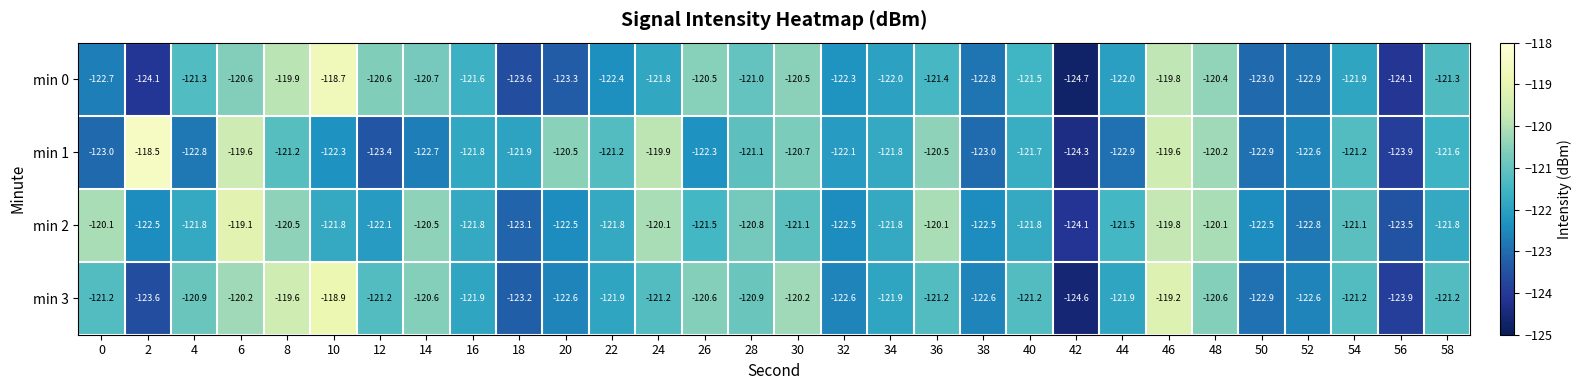

What is the spread (max minus min) of values at 16?

0.3